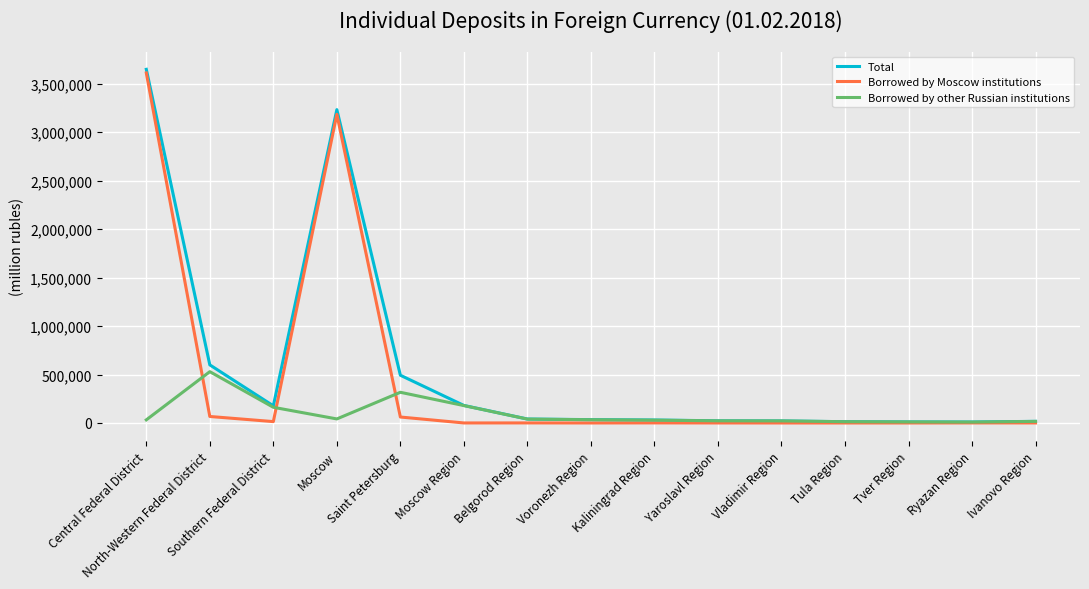

True or false: Borrowed by other Russian institutions and Borrowed by Moscow institutions intersect in this chart.

True